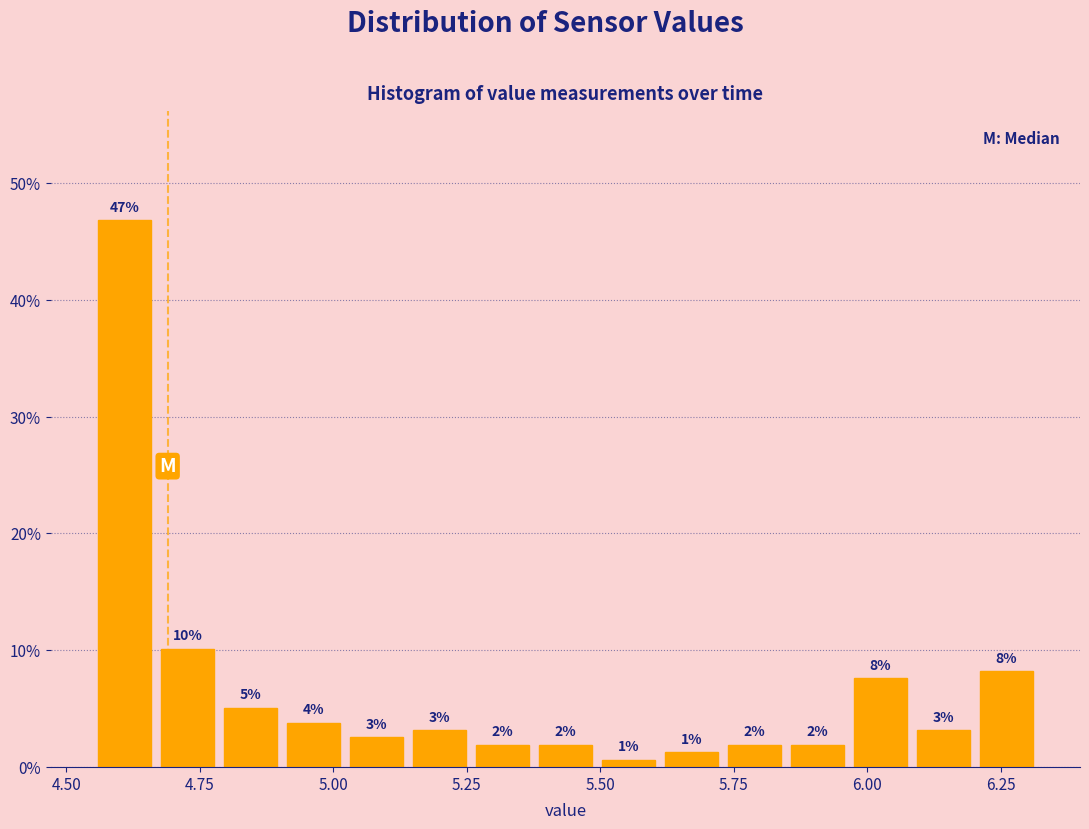

Read against the x-axis, roughly where is the centre of the tallest bar?

4.60